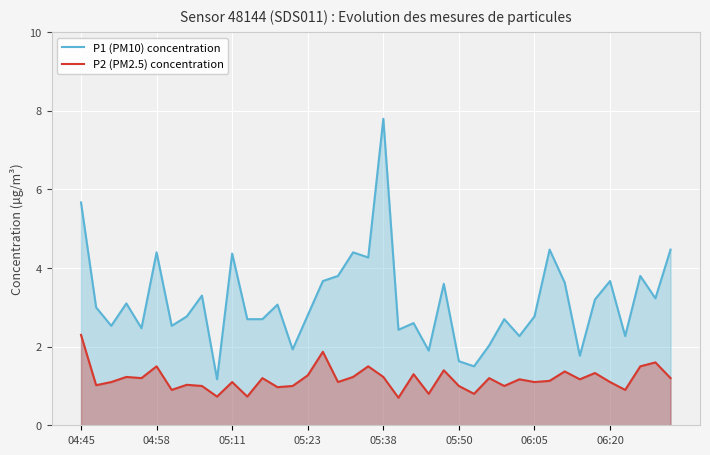

What is the difference between the maximum and minimum values in the P2 (PM2.5) concentration series?

1.6